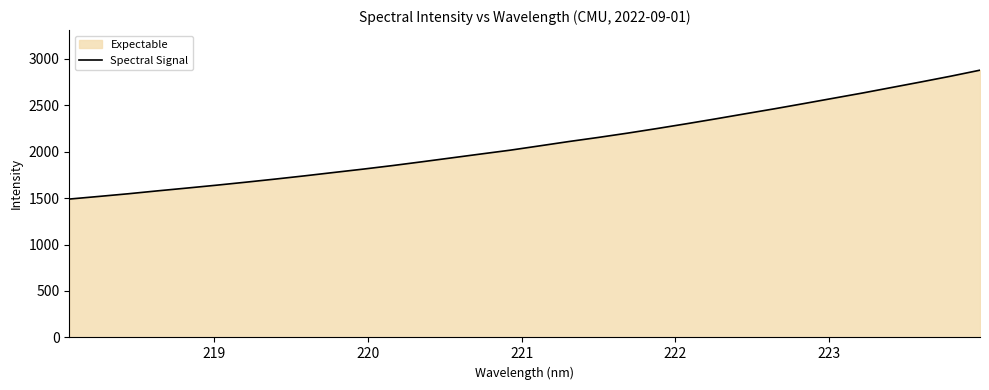

What is the smallest value displayed?

1489.1